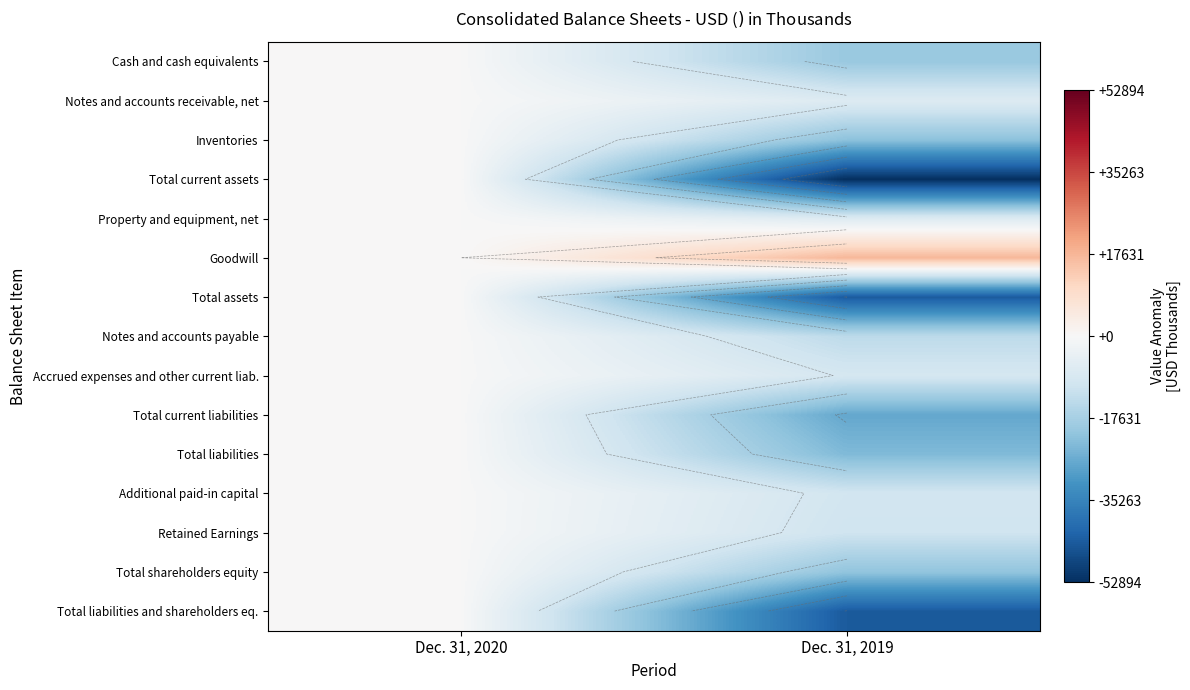

How many data points in Notes and accounts payable are less than 0?

1